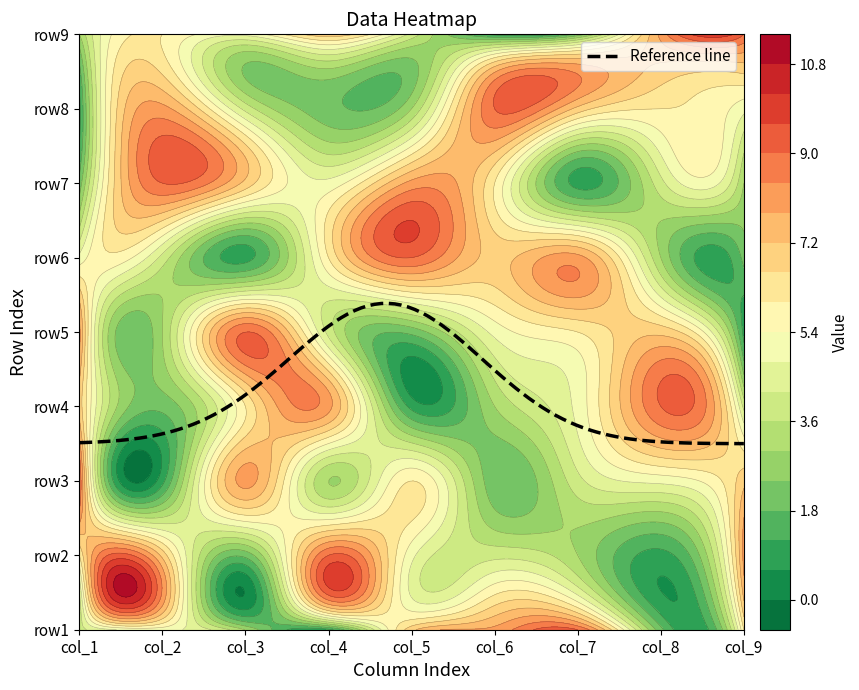

Is the value of row6 at 5 greater than the value of row5 at 0?

No